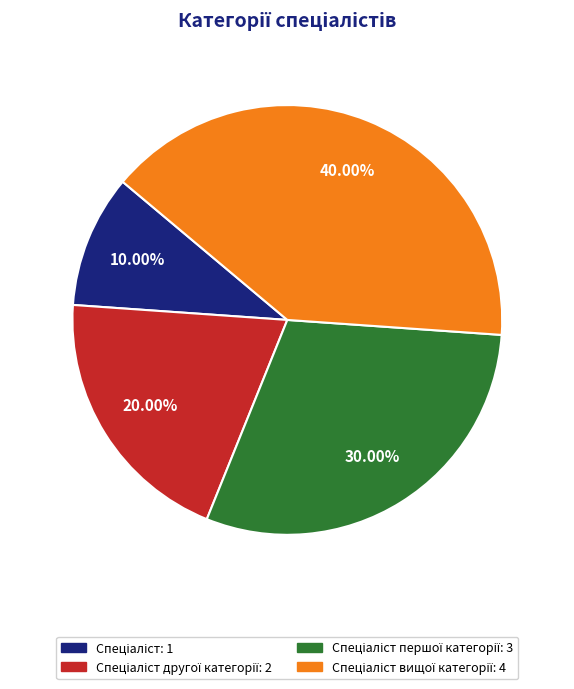

Does any single category account for the majority?

No